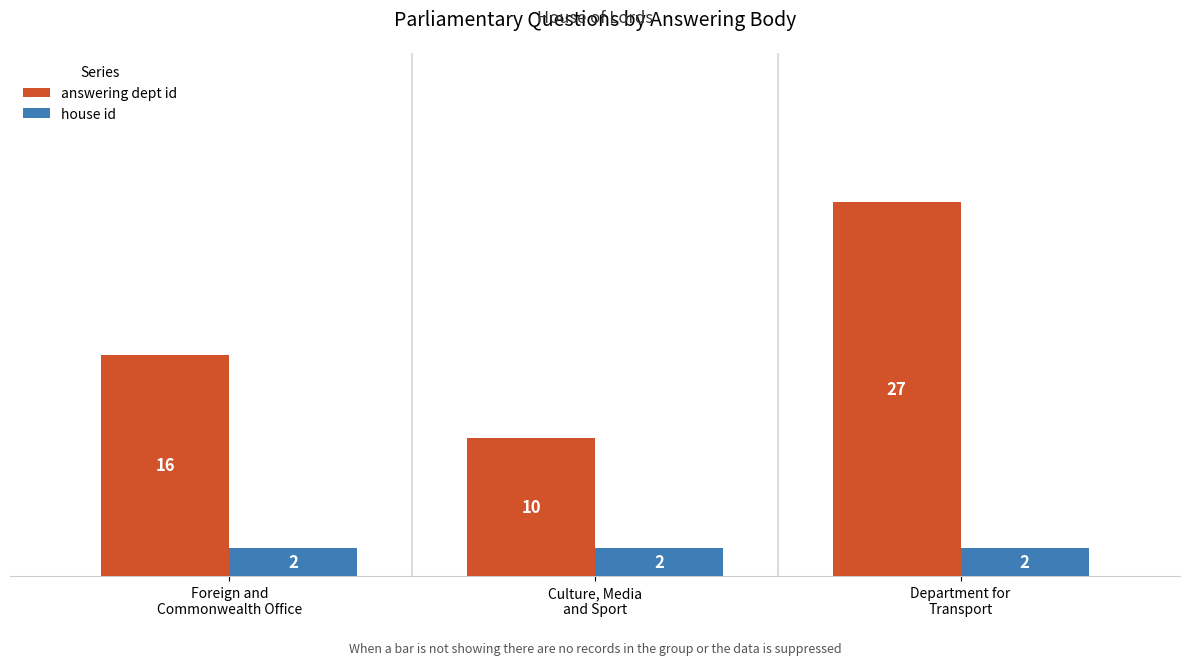

How many series are shown in this chart?

2